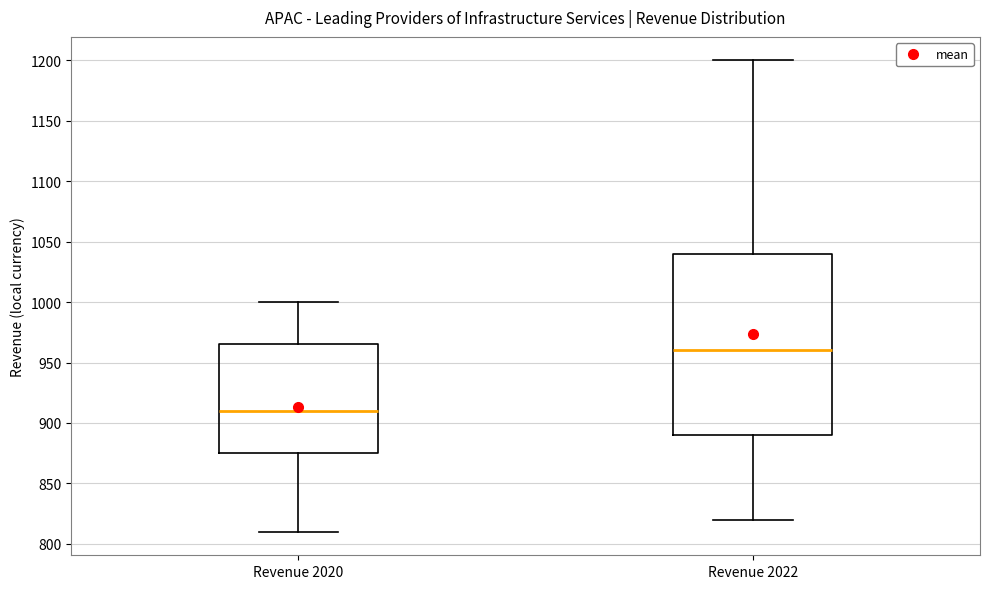

Reading left to right, transcribe this box plot: for each box, give where its median line is, the range the box spans, and where its two whiskers end, as read against the y-axis. The values are not printed on the chart, so give them approximately, as read against the axis.

Revenue 2020: median 910, box 875 to 965, whiskers 810 to 1000
Revenue 2022: median 960, box 890 to 1040, whiskers 820 to 1200